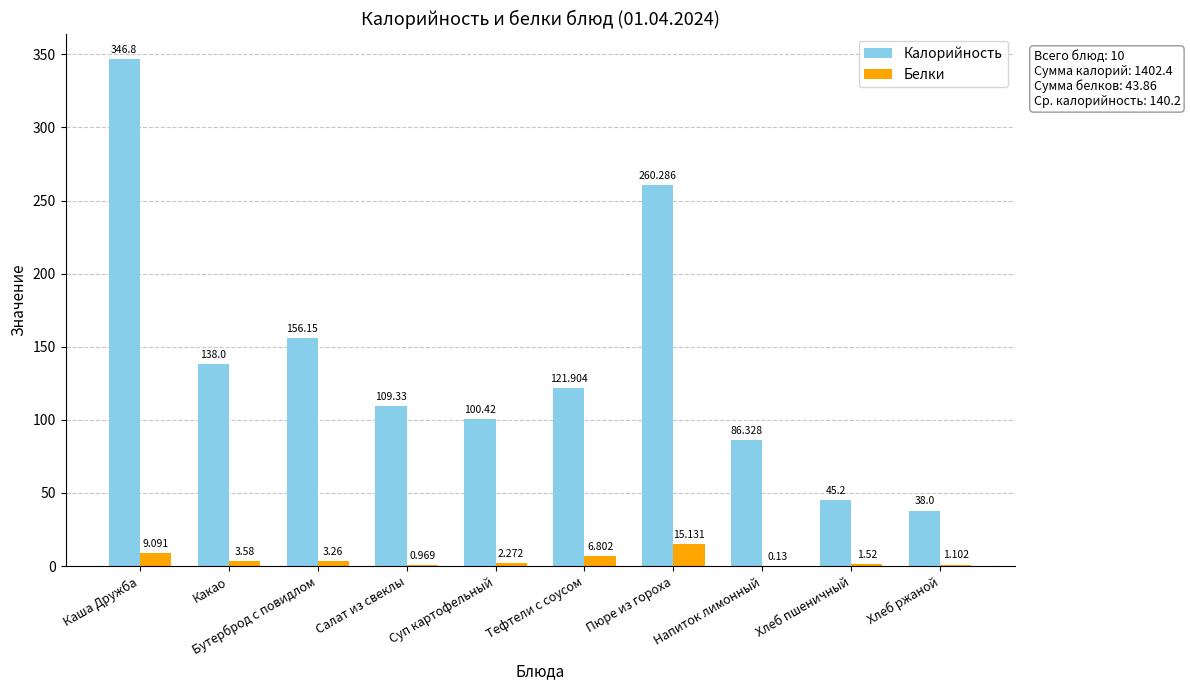

Is the value of Белки at Тефтели с соусом greater than the value of Калорийность at Напиток лимонный?

No